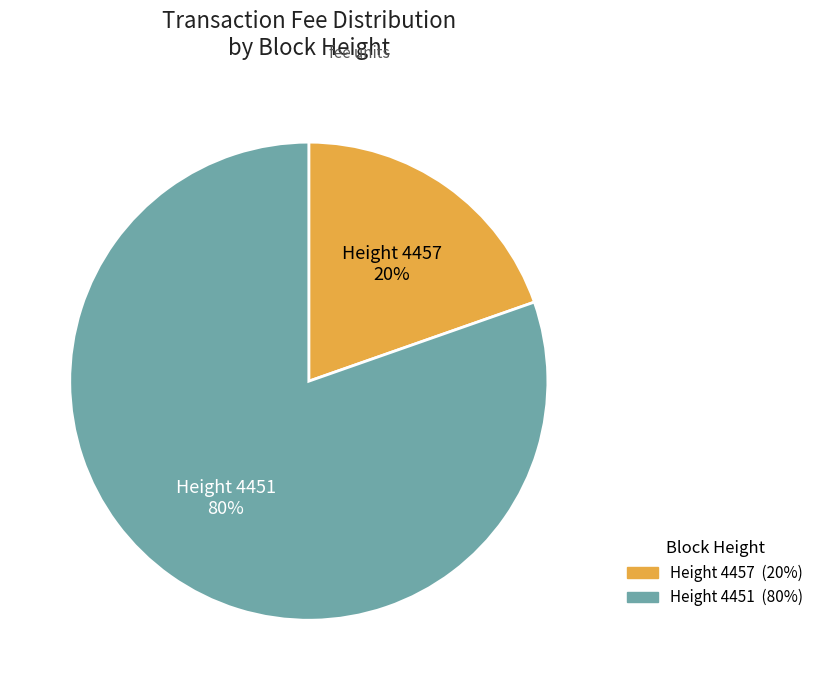

The Height 4457 slice represents 20% of the pie. True or false?

True